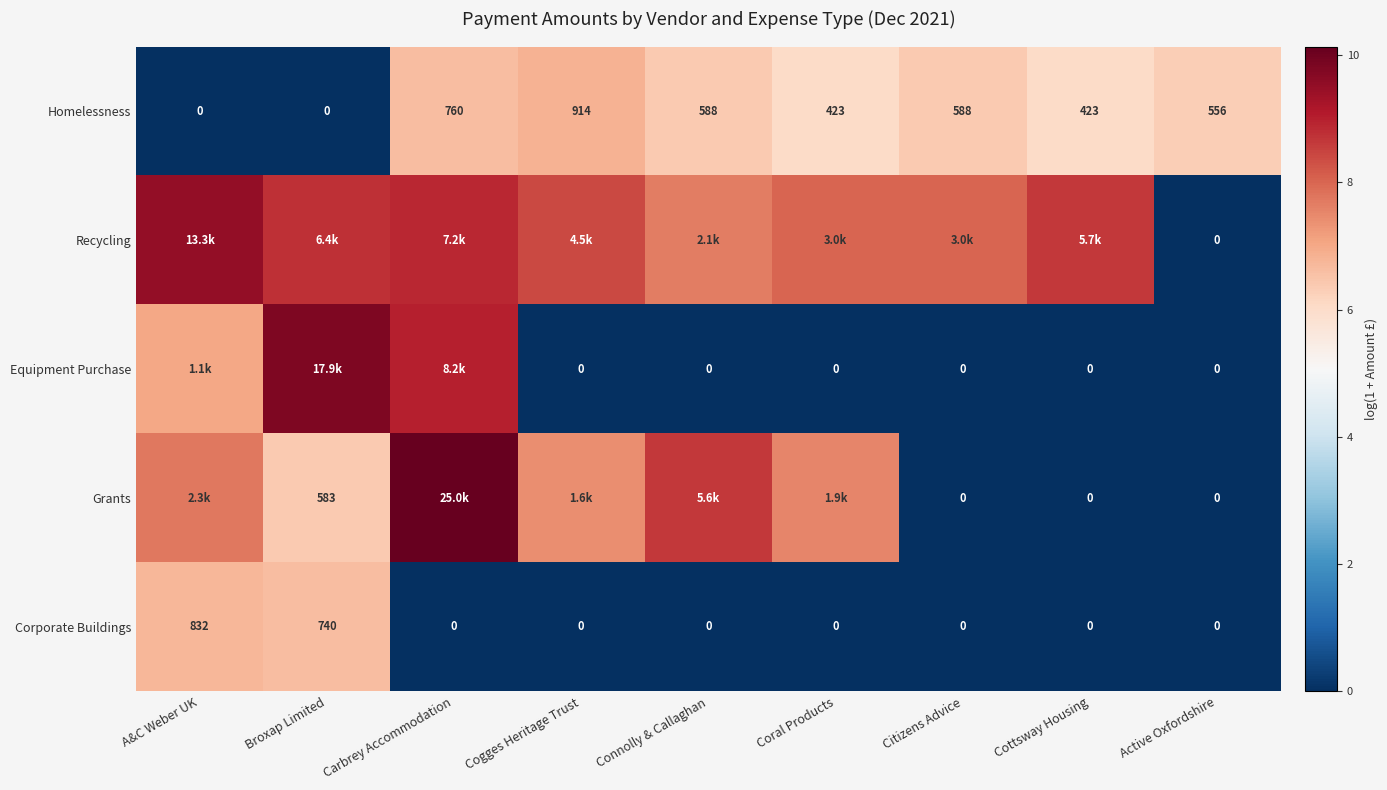

Which category has the highest value in the Corporate Buildings series?

A&C Weber UK